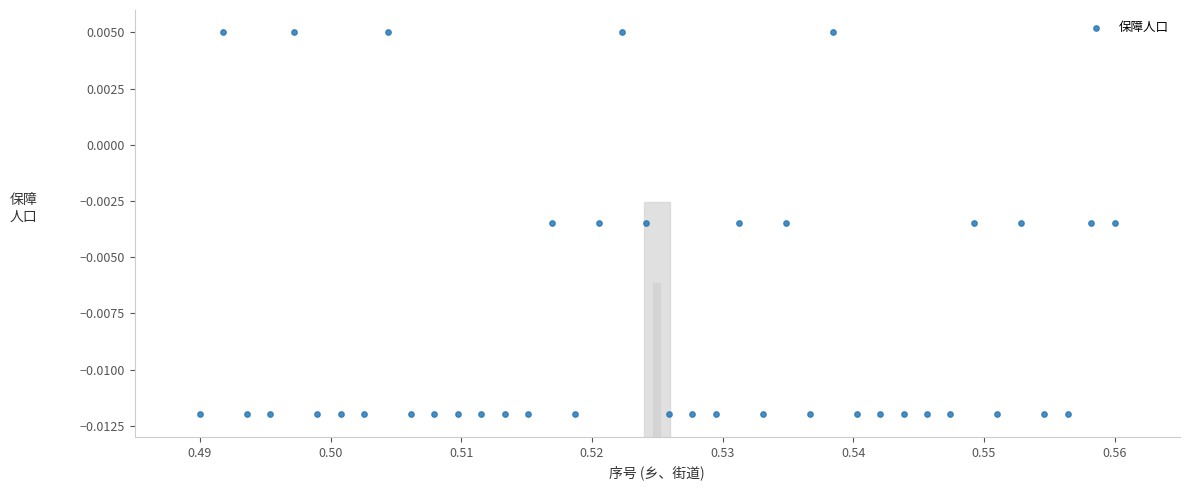

How many points are shown in the scatter plot?

40